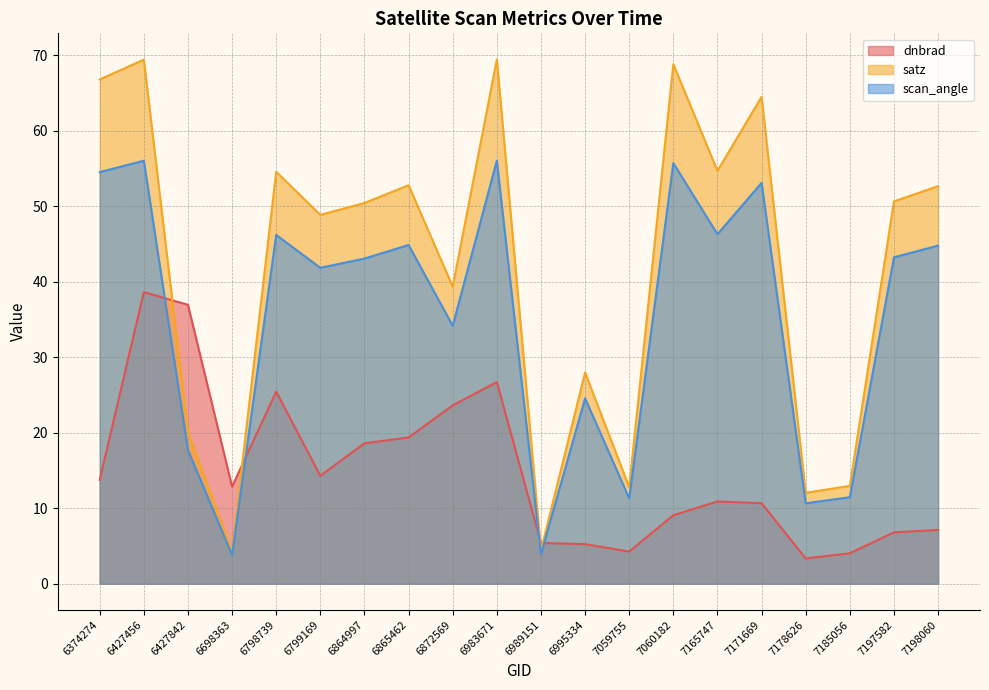

How many interior local peaks does the scan_angle series have?

7